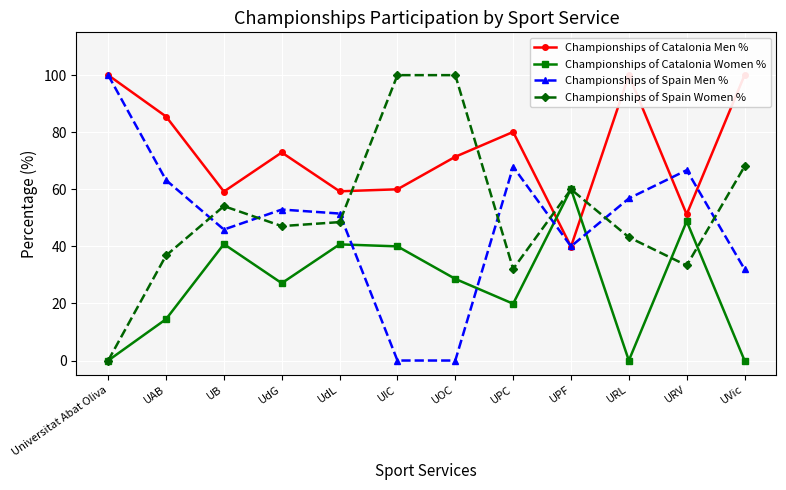

What is the spread (max minus min) of values at UdG?

45.8